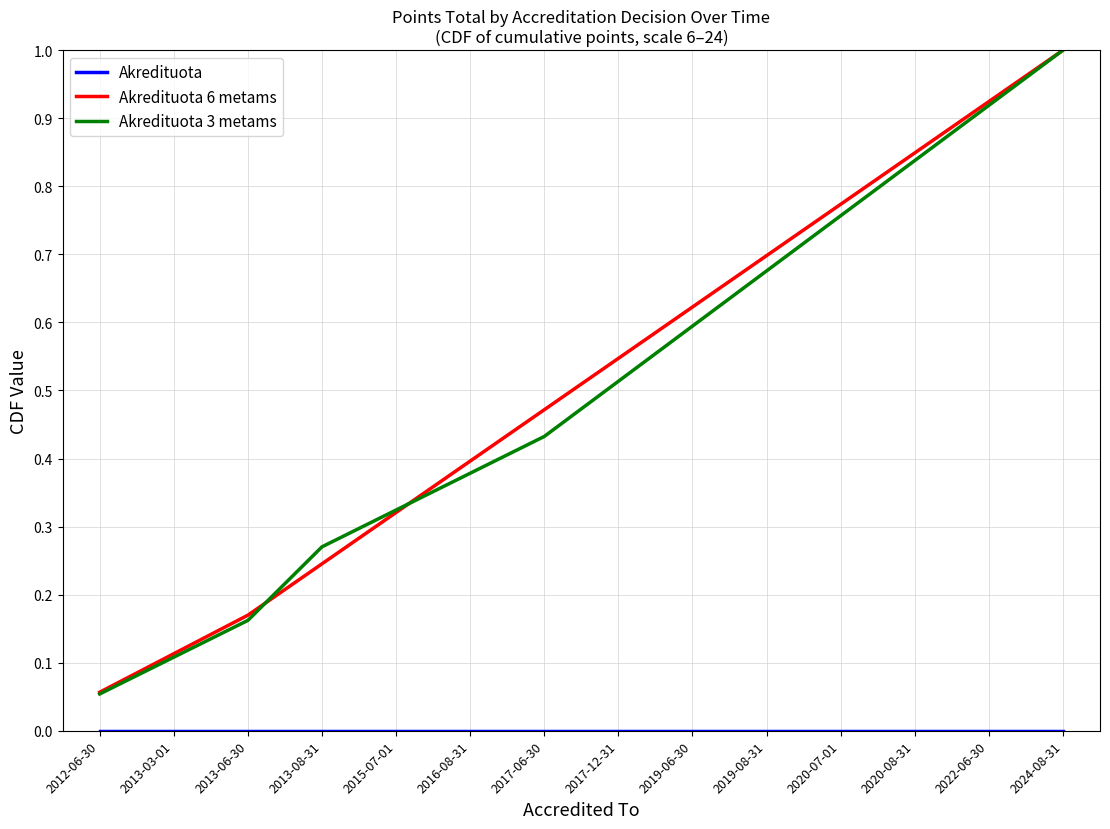

How many lines are shown in the chart?

3